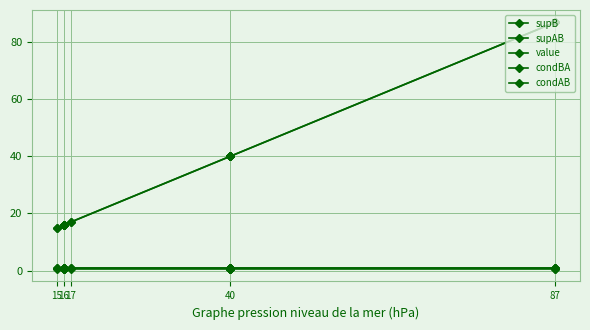

Which label corresponds to the largest value in the chart?

87